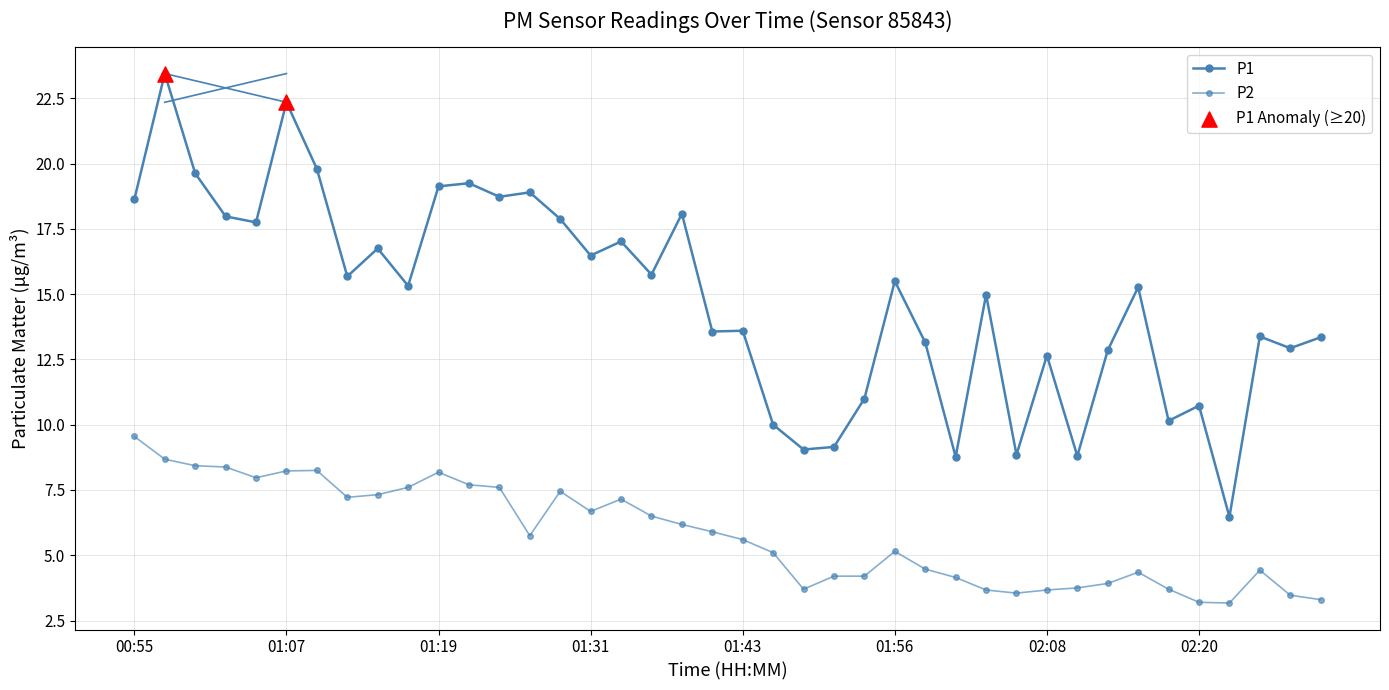

Does the chart have visible grid lines?

Yes